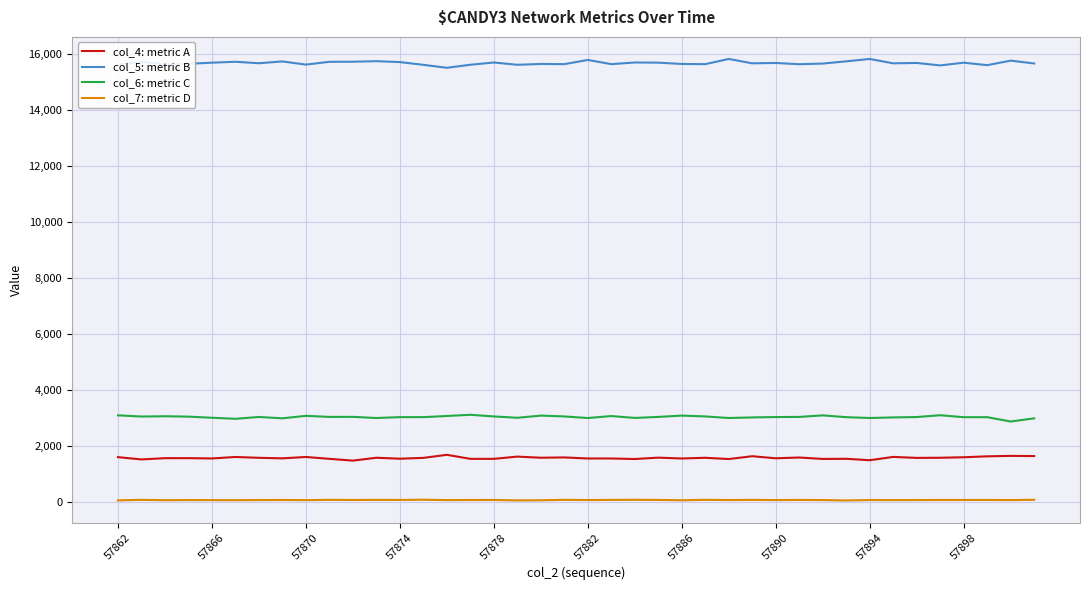

What is the sum of all col_6: metric C values?

120864